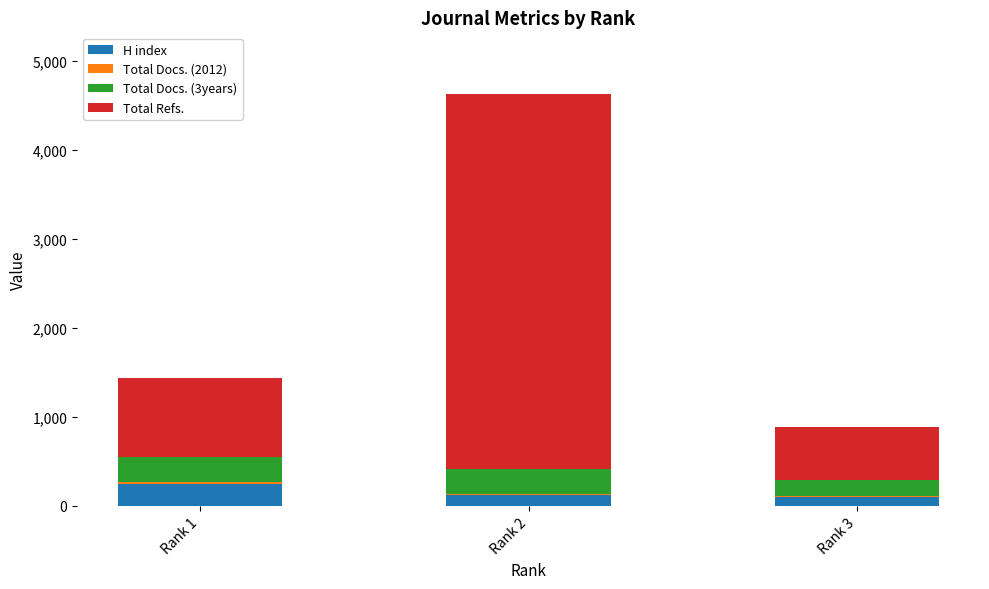

Which category has the highest value in the H index series?

Rank 1